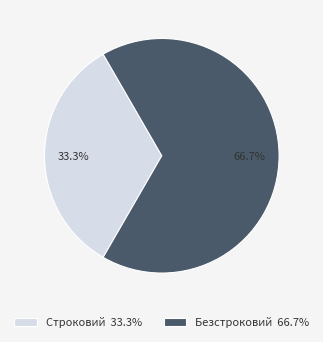

Is it true that Безстроковий is 67% of the pie?

True